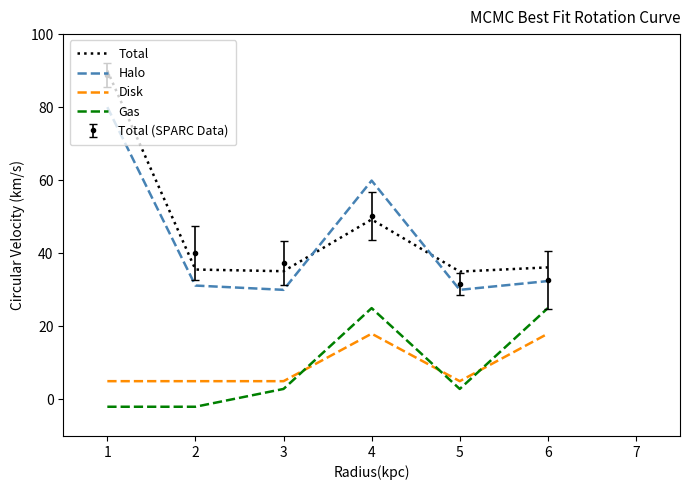

The Total series shows 12.8 at 4. True or false?

False